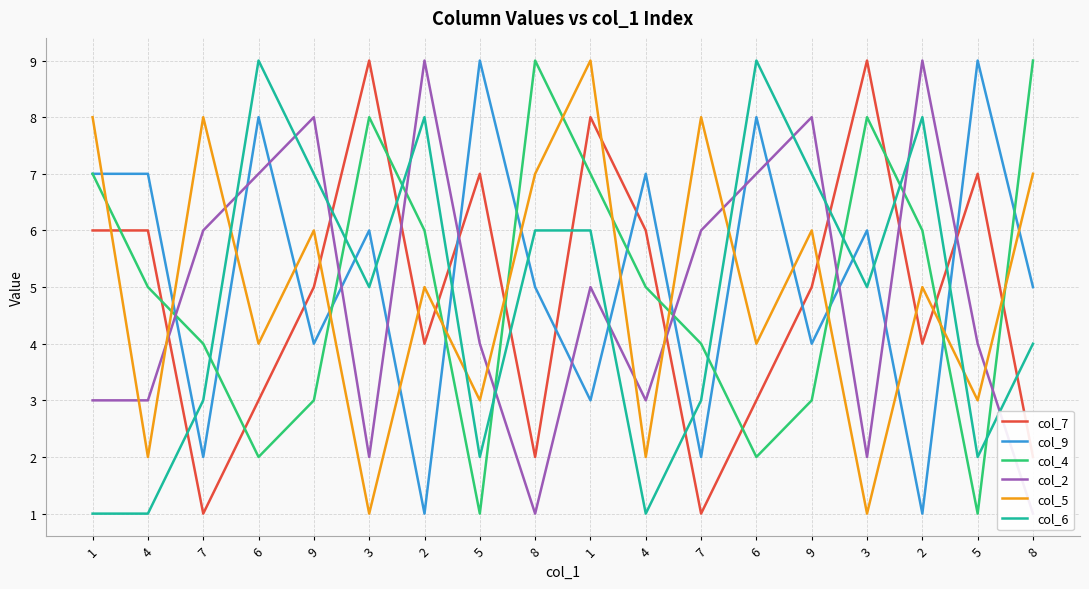

How many interior local peaks does the col_7 series have?

5